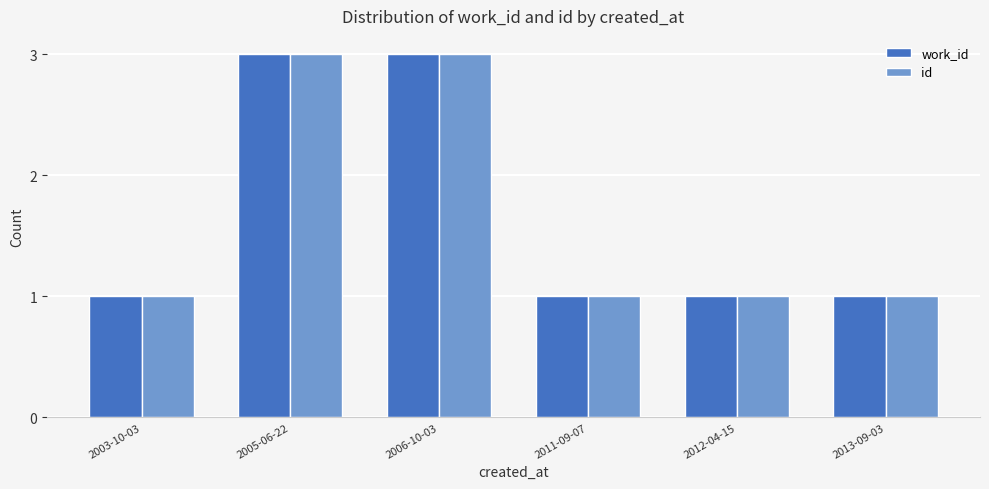

Count the work_id values in the range 1 to 3.

6